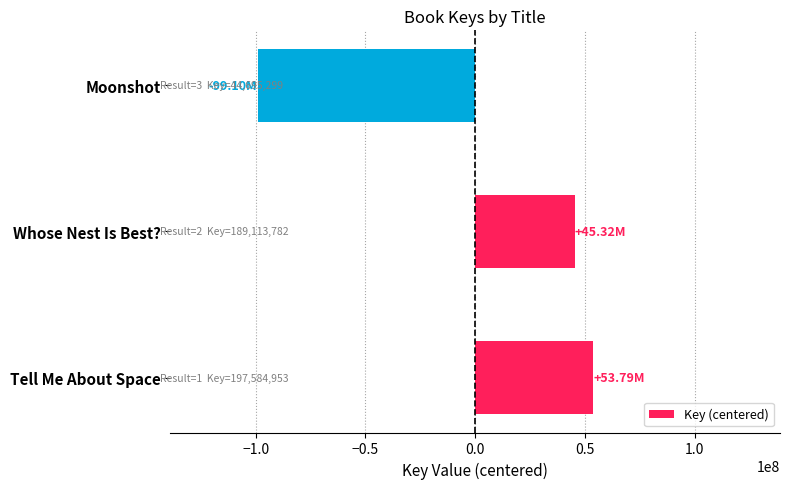

What is the difference between the maximum and minimum values?

152889654.0